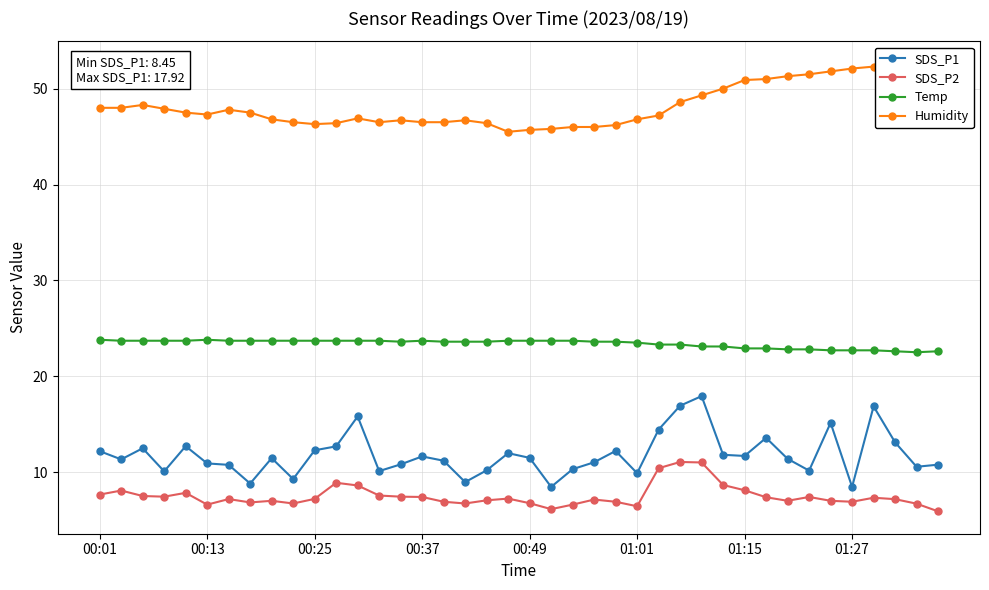

True or false: SDS_P2 and SDS_P1 intersect in this chart.

False